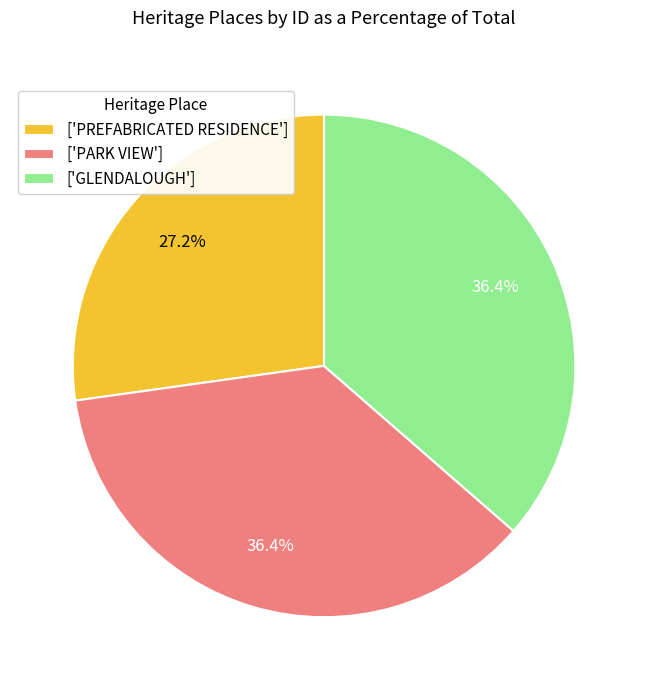

Which category has the smallest portion of the pie?

['PREFABRICATED RESIDENCE']